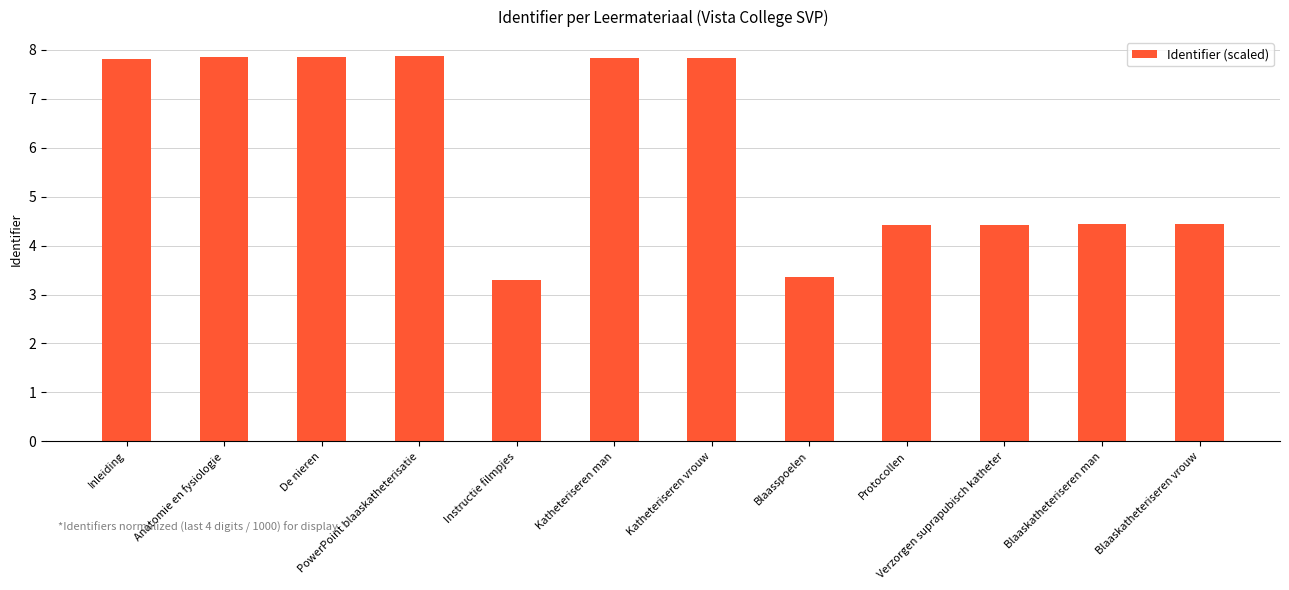

What is the maximum value shown in the chart?

7.9